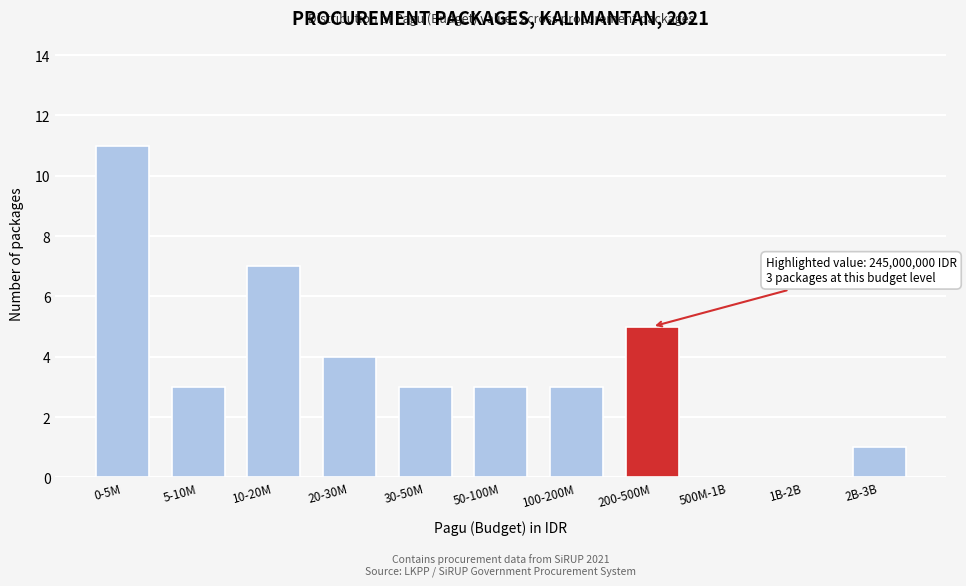

Reading left to right, transcribe all the data shown in this chart.

0-5M=11	5-10M=3	10-20M=7	20-30M=4	30-50M=3	50-100M=3	100-200M=3	200-500M=5	500M-1B=0	1B-2B=0	2B-3B=1